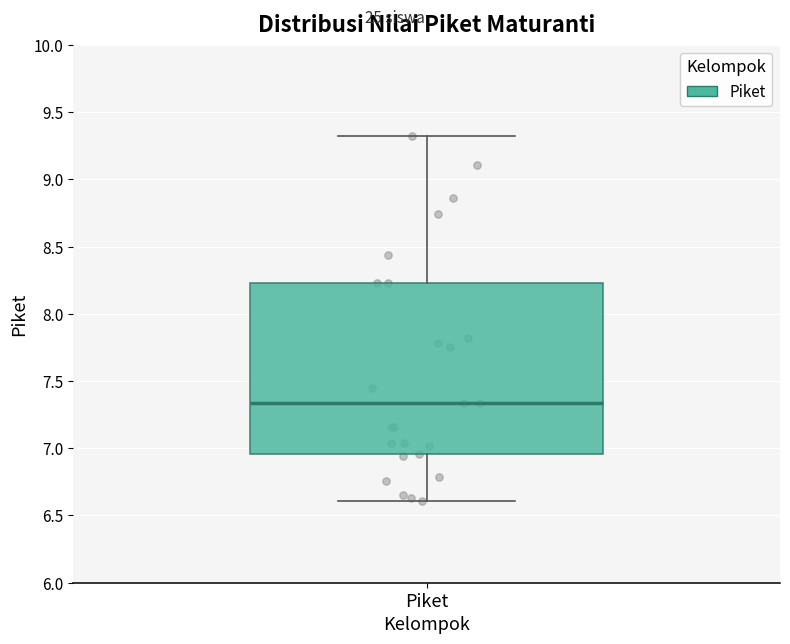

Where does the median line of the box for Piket sit on the y-axis? The values are not printed on the chart, so give them approximately, as read against the axis.

7.35